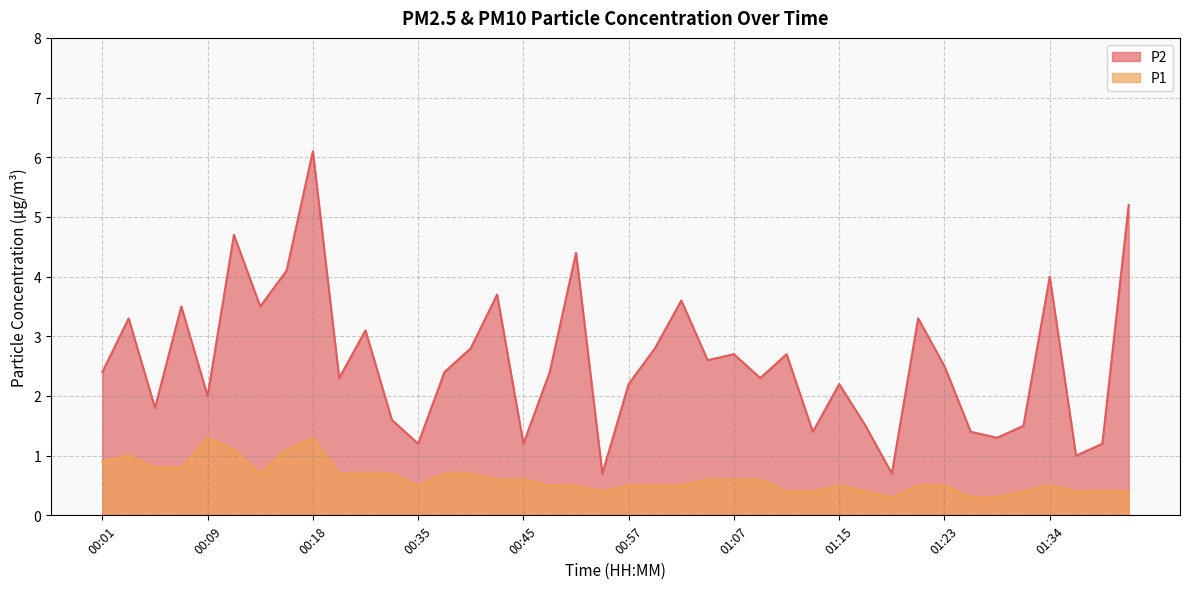

At which category is the sum across all series the highest?

00:18